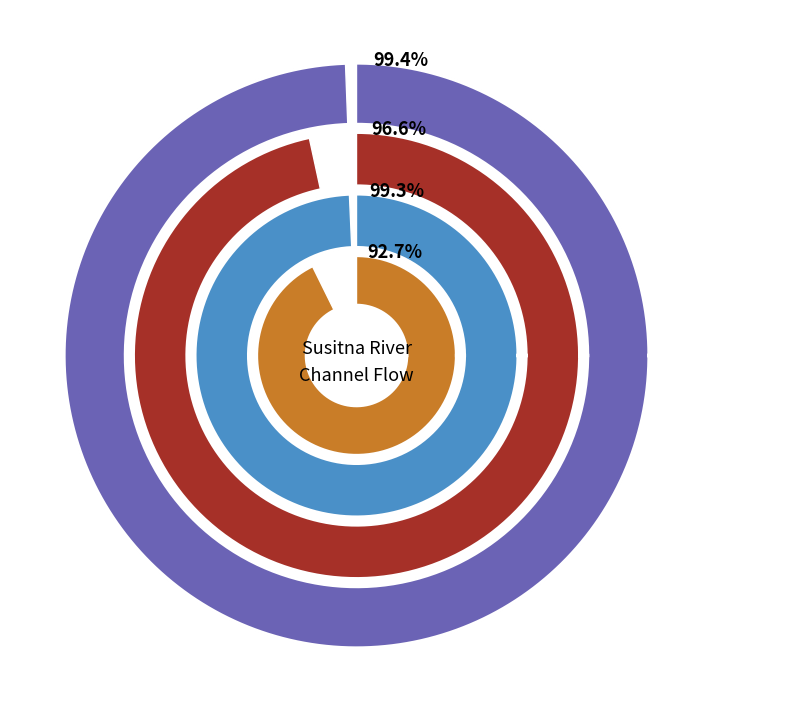

Which category has the smallest portion of the pie?

Side Channel